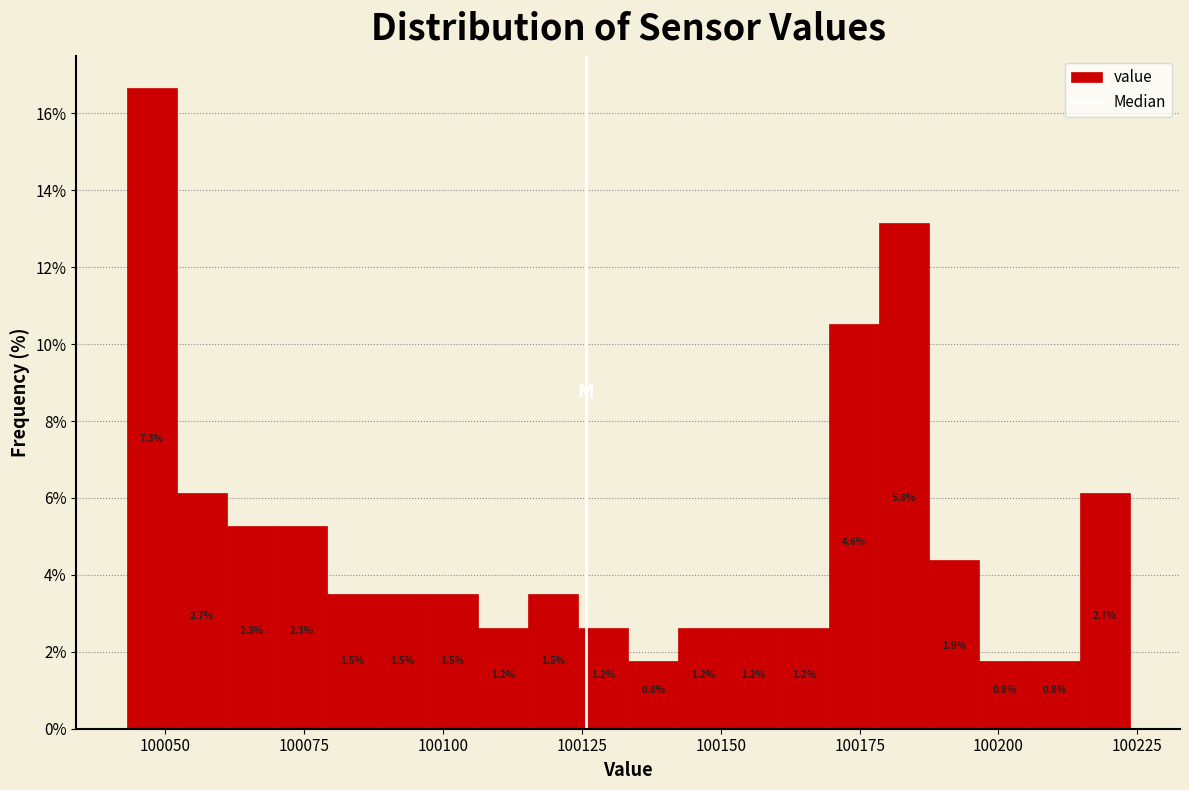

Around what value on the x-axis is the tallest bar? Give the approximate position of its centre, as read against the axis.

100050